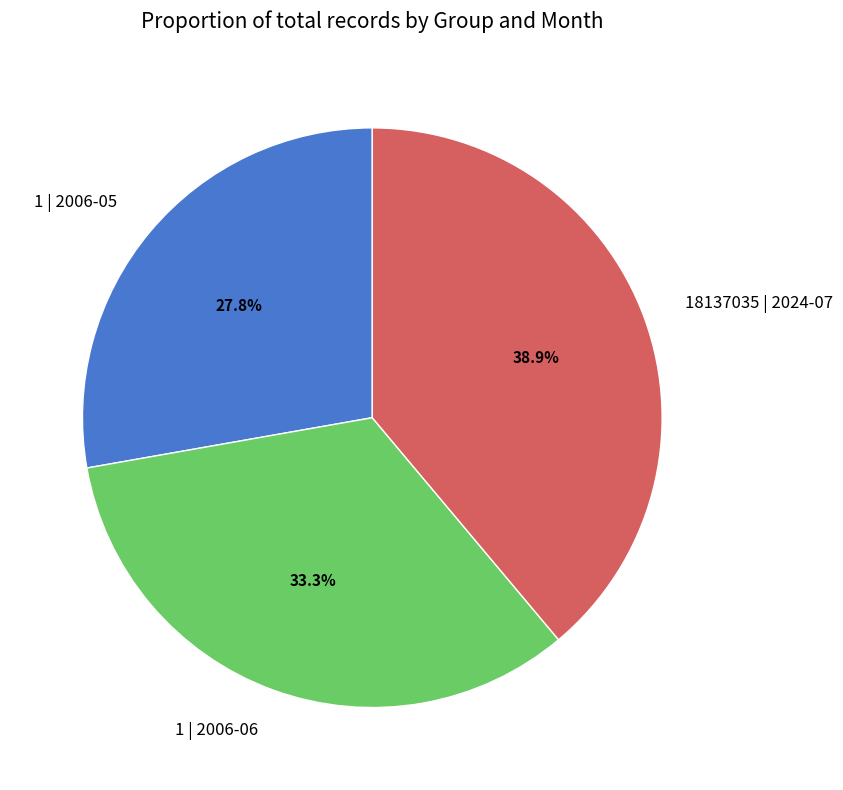

To the nearest percent, what is the combined percentage of 18137035 | 2024-07 and 1 | 2006-06?

72%